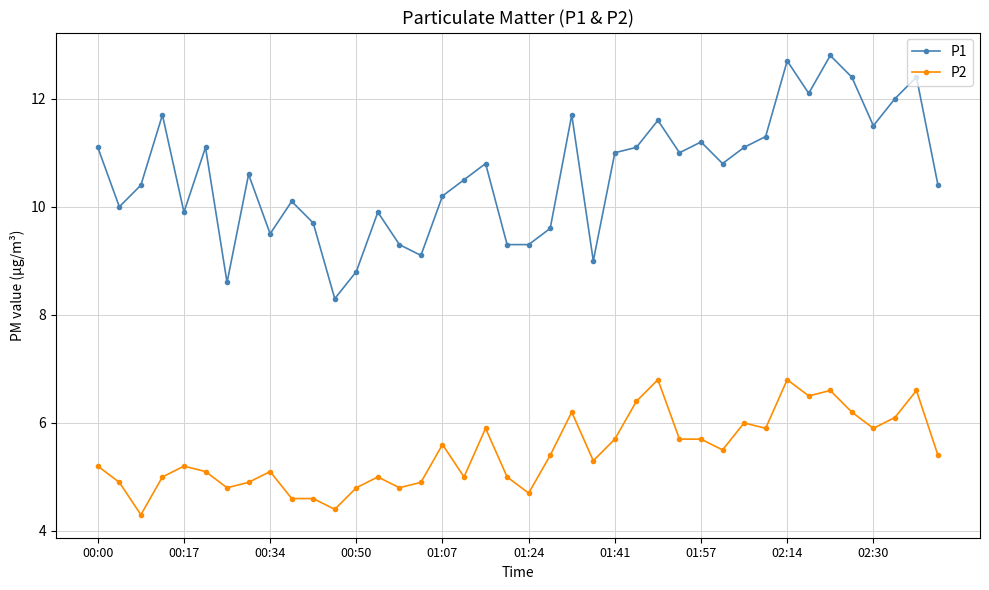

What is the difference between the maximum and minimum values in the P1 series?

4.5